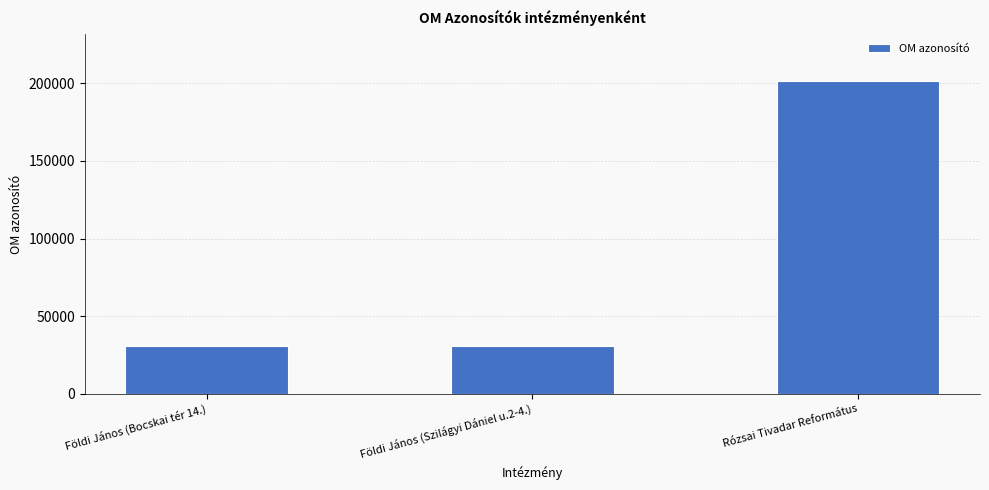

Is it true that the value at Rózsai Tivadar Református is 87485?

False